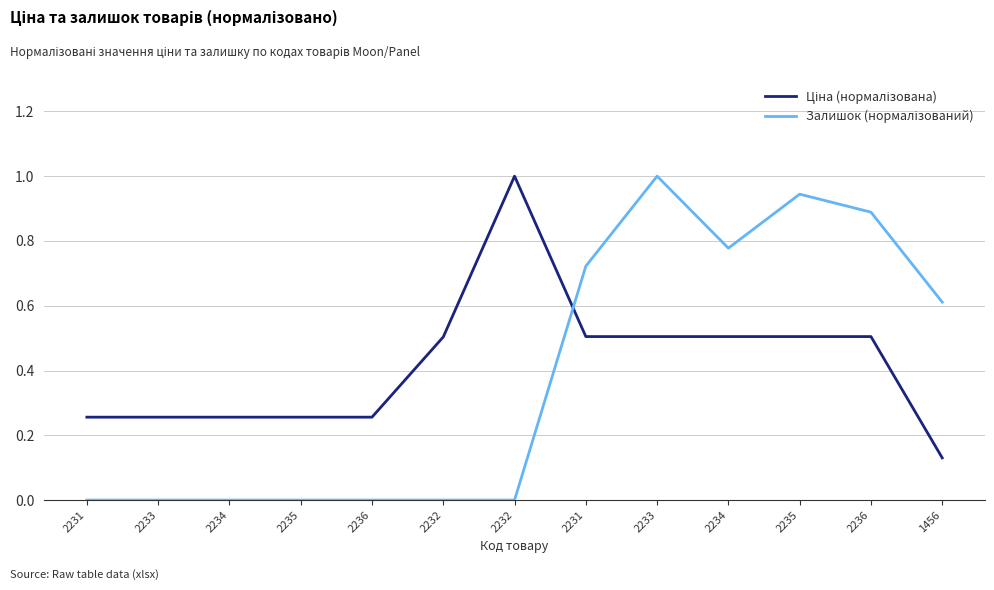

The value of Залишок (нормалізований) at 2236 is 0.3. True or false?

False